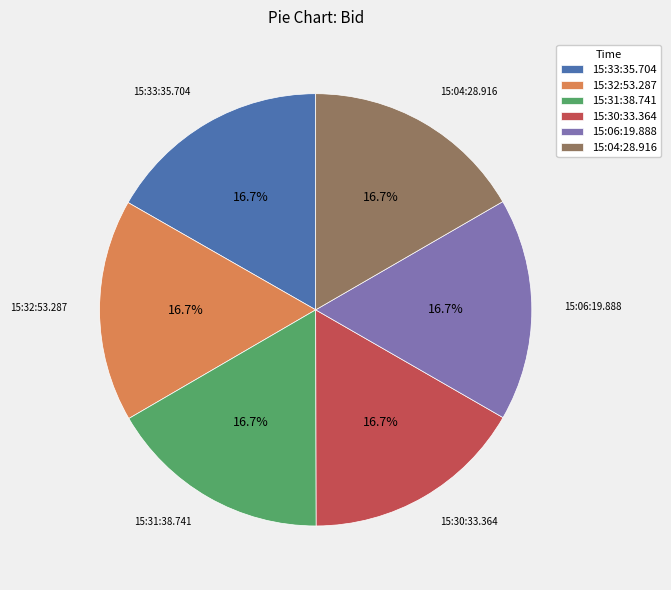

How many slices are in this pie chart?

6